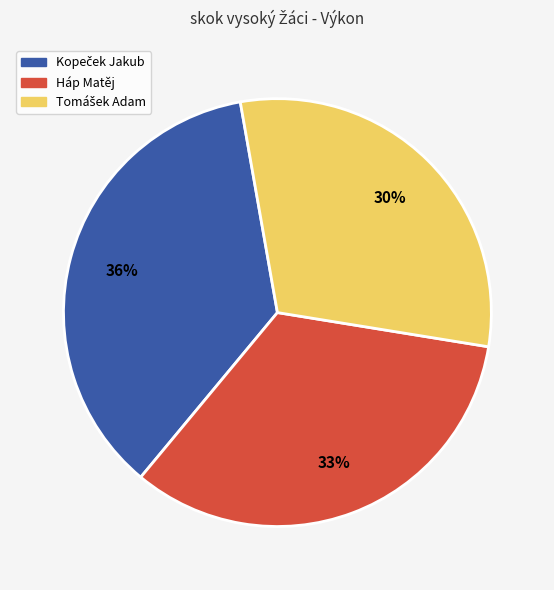

How many segments does this pie chart have?

3